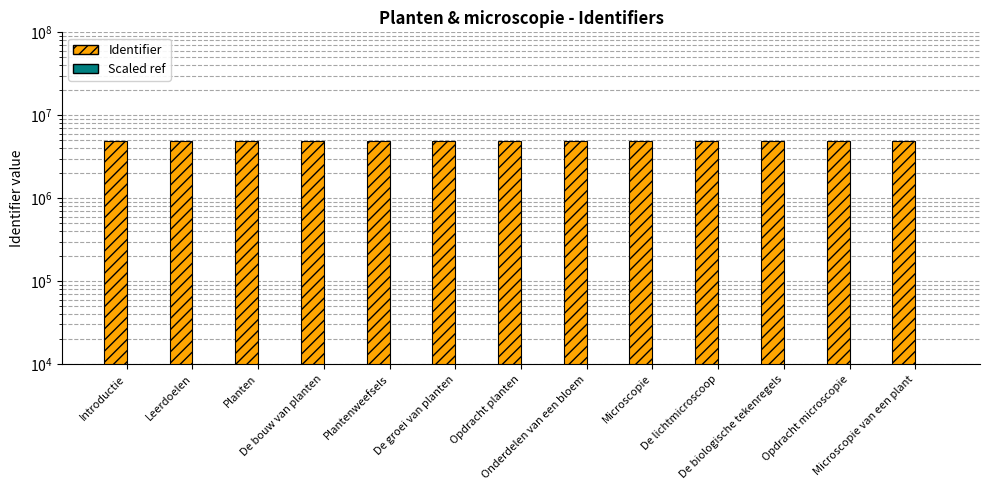

What is the difference between the maximum and second lowest values in the Identifier series?

16358.0